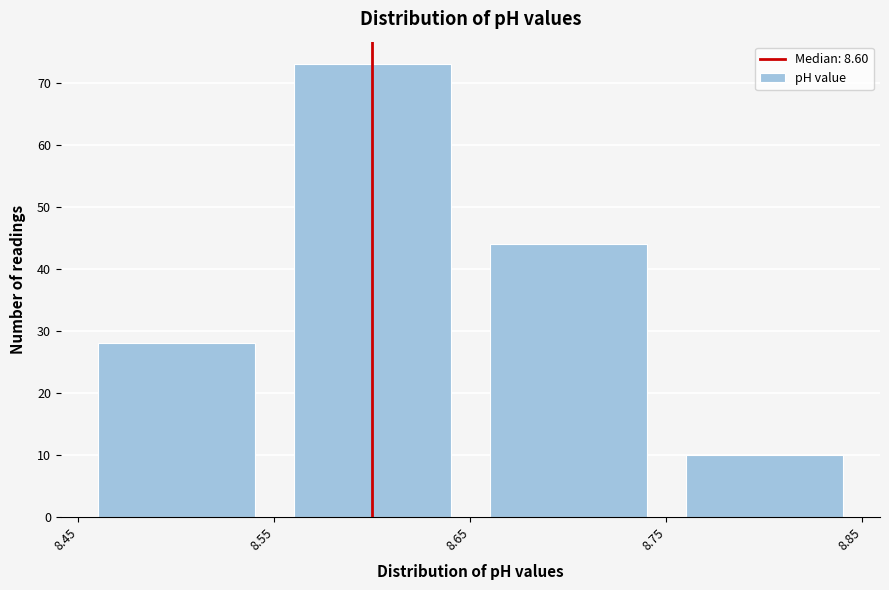

Reading left to right, transcribe this chart: for each bar, give the range it covers on the x-axis and its height. The values are not printed on the chart, so give them approximately, as read against the axis.

8.45 to 8.55: 28
8.55 to 8.65: 73
8.65 to 8.75: 44
8.75 to 8.85: 10